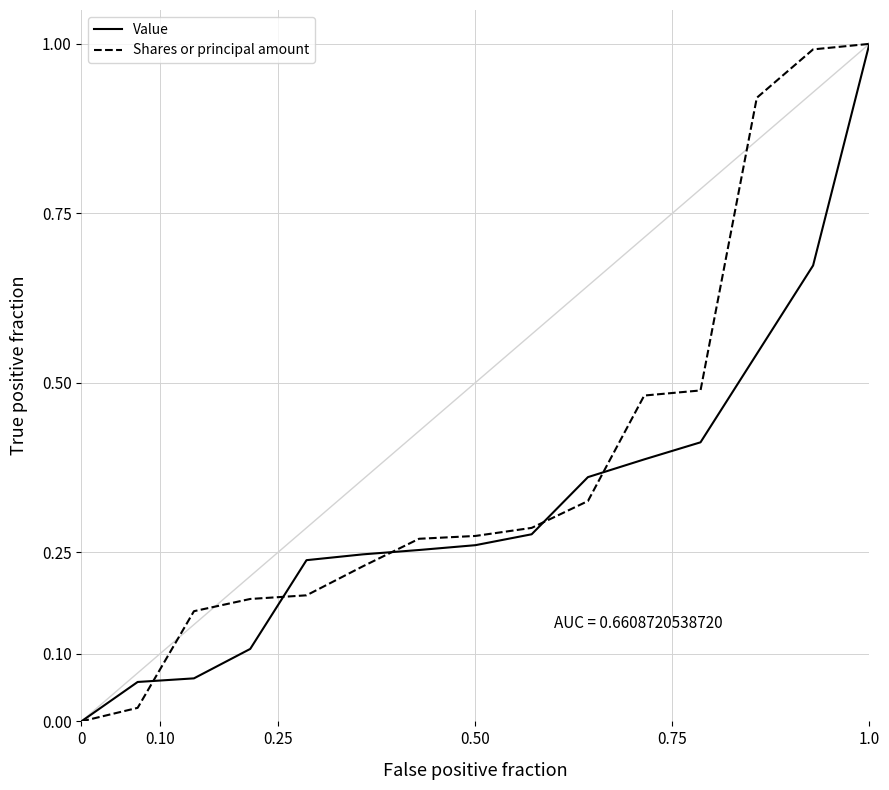

What is the maximum value shown in the chart?

1.0